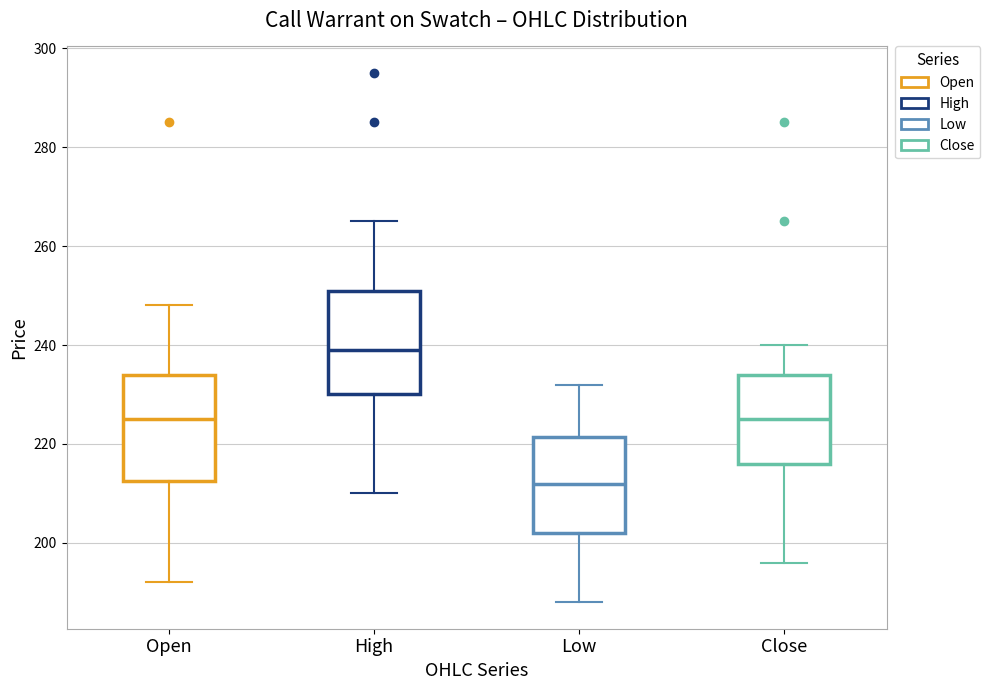

Which box's median line is the lowest?

Low